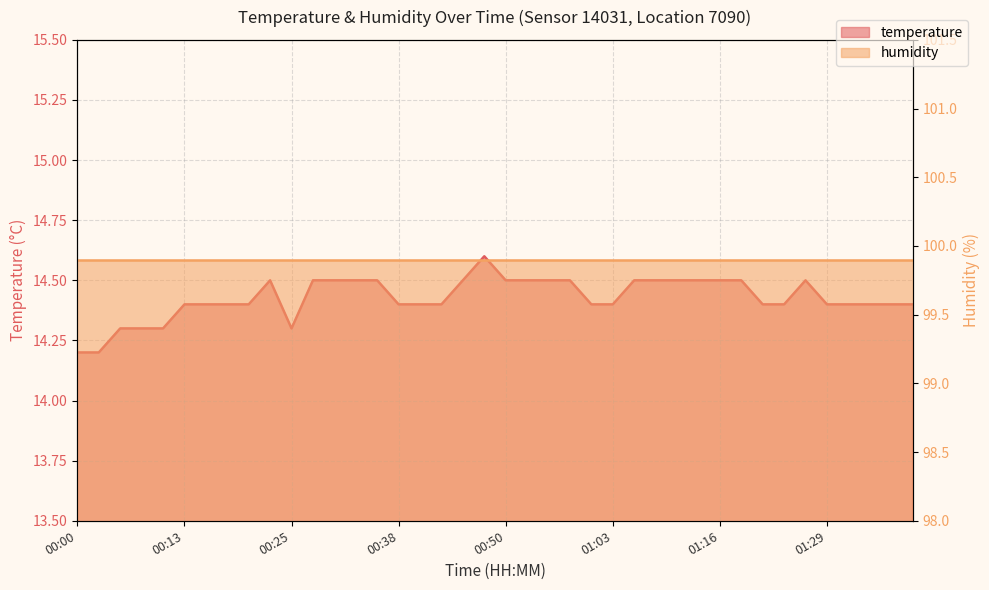

Is it true that the value at 01:34 is 7.5?

False